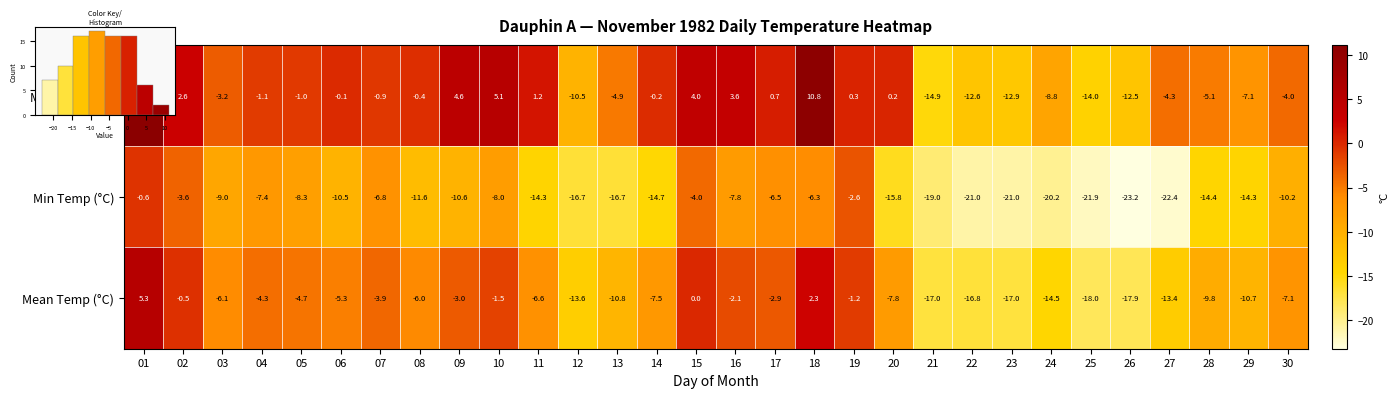

The value of Max Temp (°C) at 01 is 11.1. True or false?

True